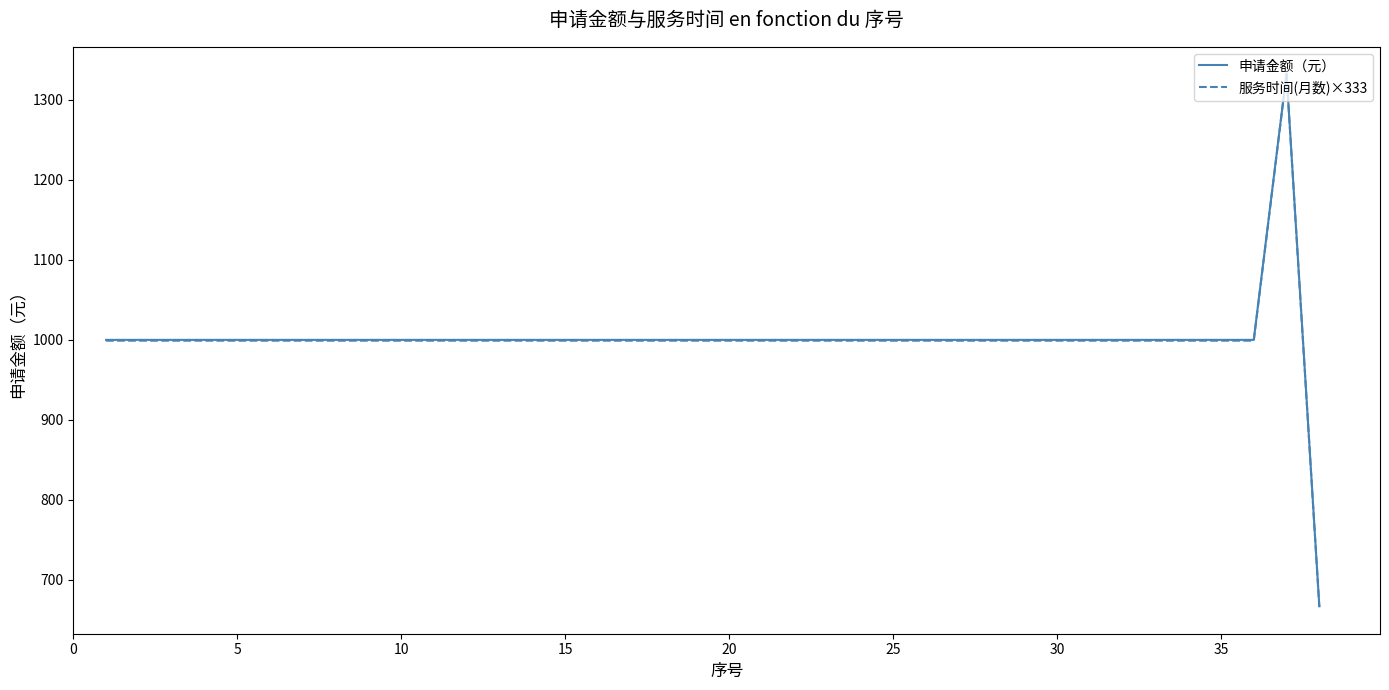

What is the smallest value displayed?

666